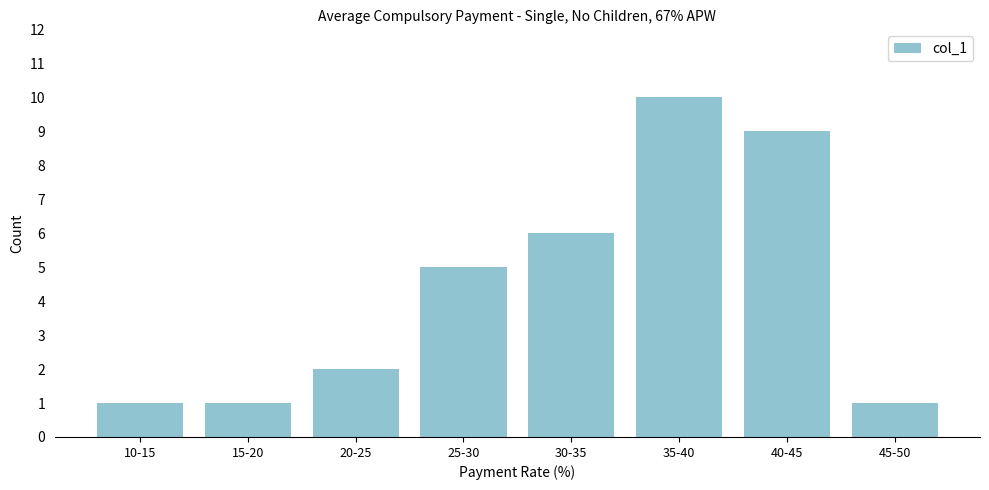

Reading right to left, transcribe all the data shown in this chart.

45-50=1	40-45=9	35-40=10	30-35=6	25-30=5	20-25=2	15-20=1	10-15=1